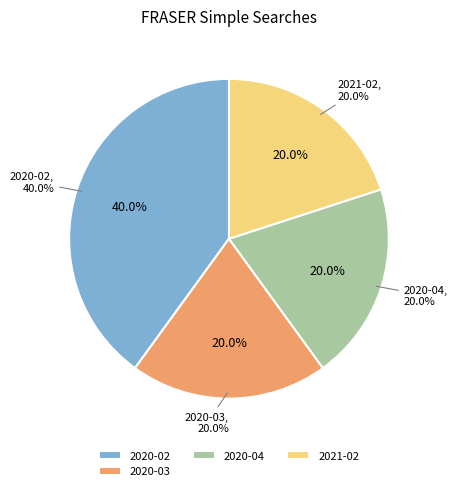

Combined, do 2020-11 and 2020-04 account for over 50%?

No